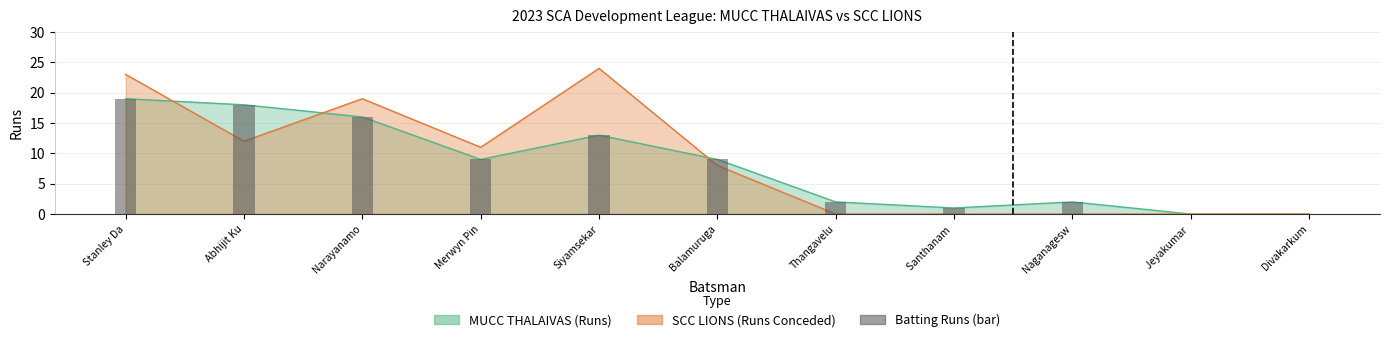

What is the label of the 8th bar from the left?

Santhanam 